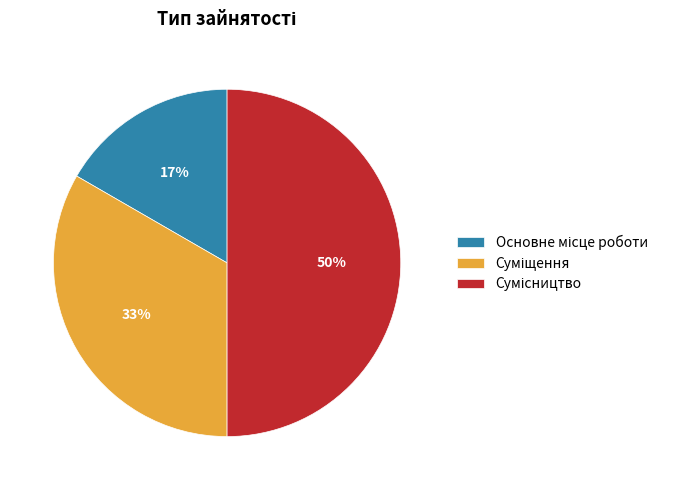

To the nearest percent, what is the average slice percentage?

33%